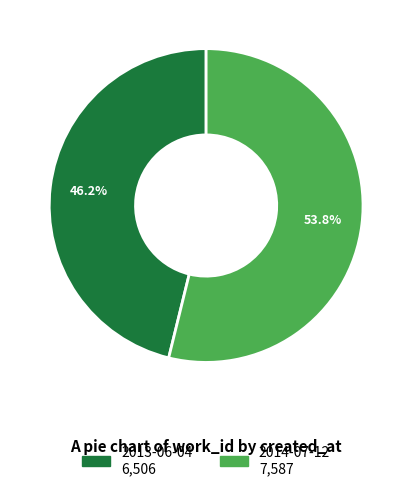

To the nearest percent, what portion does 2014-07-12 represent?

54%